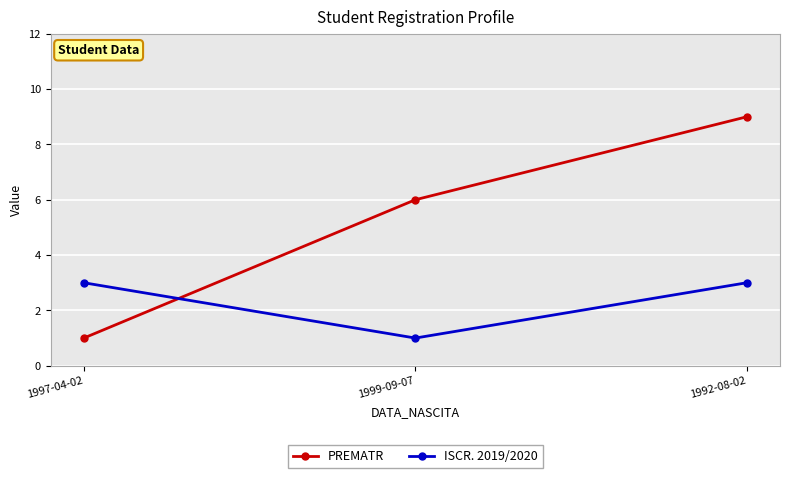

What is the label of the 1st point from the left?

1997-04-02